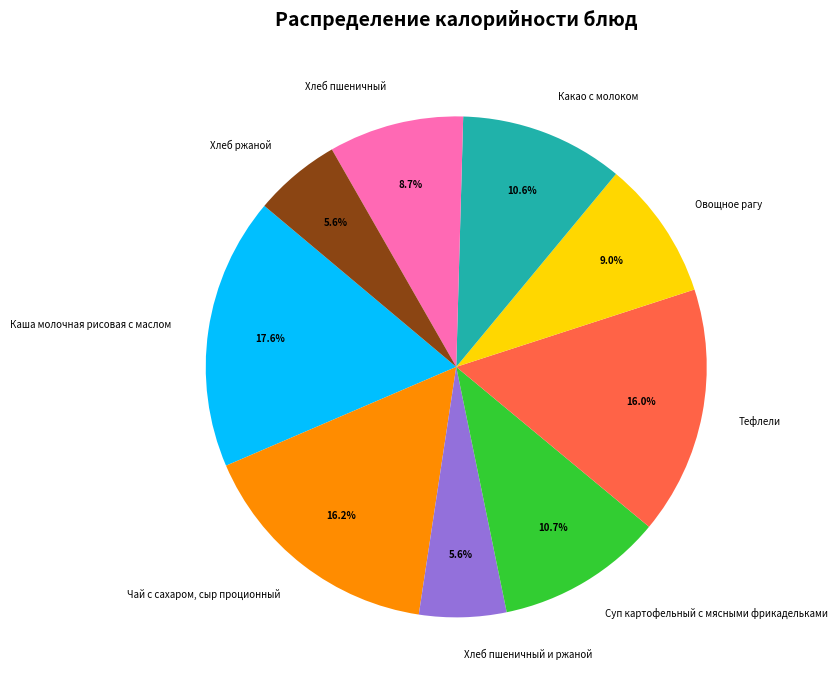

Do Овощное рагу and Хлеб ржаной together represent more than half of the pie?

No